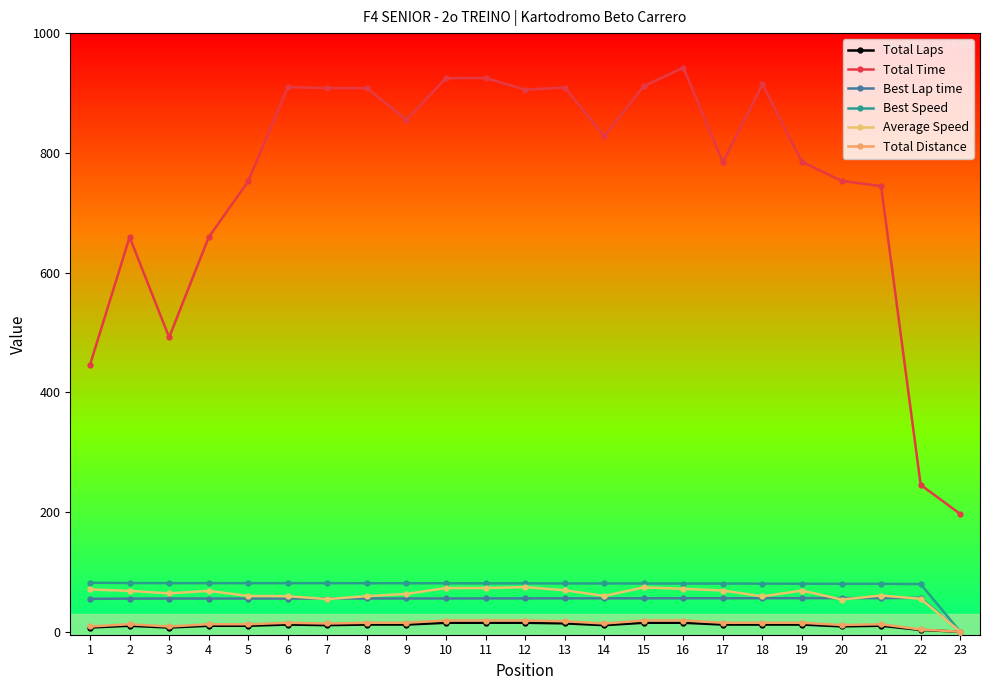

What is the difference between the second highest and minimum values in the Average Speed series?

74.1